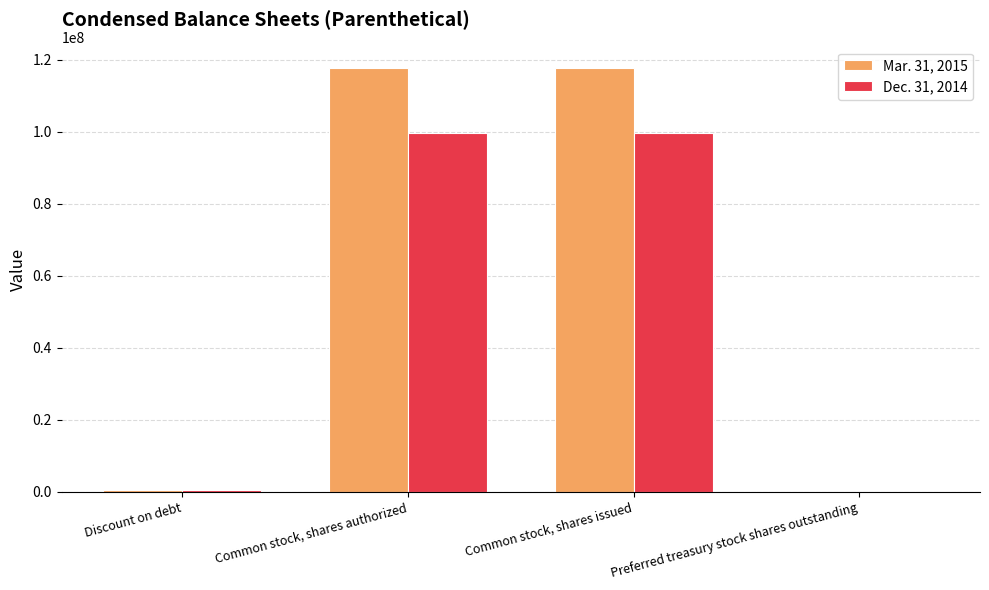

What is the total value across all series at Common stock, shares issued?

217540657